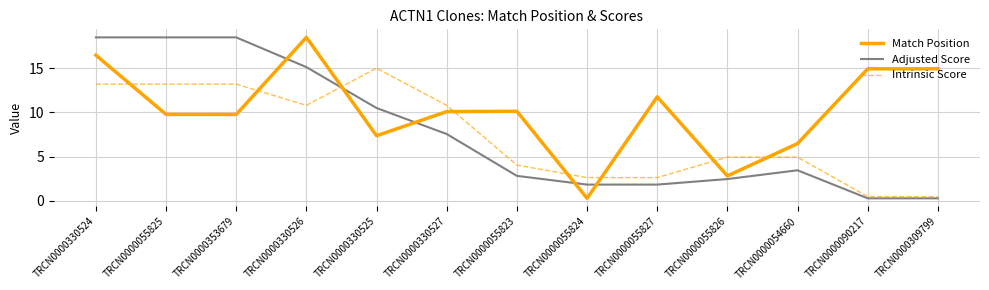

Which series has the largest total across all categories?

Match Position